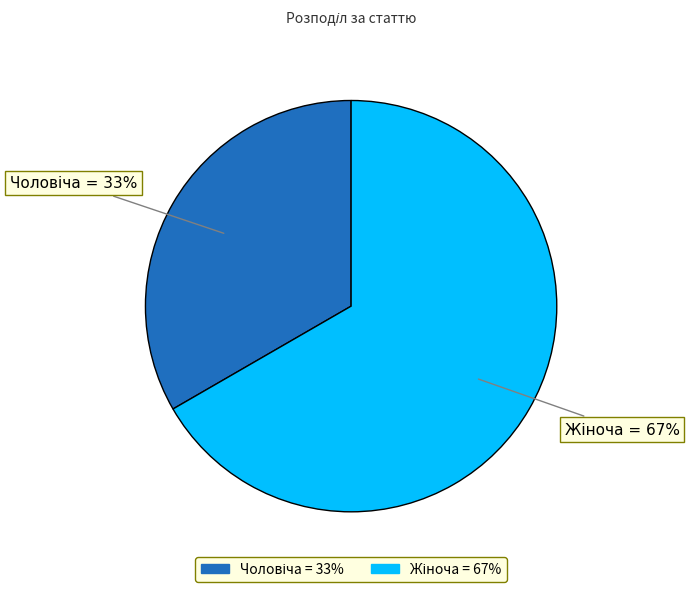

Is there a majority slice in this chart?

Yes